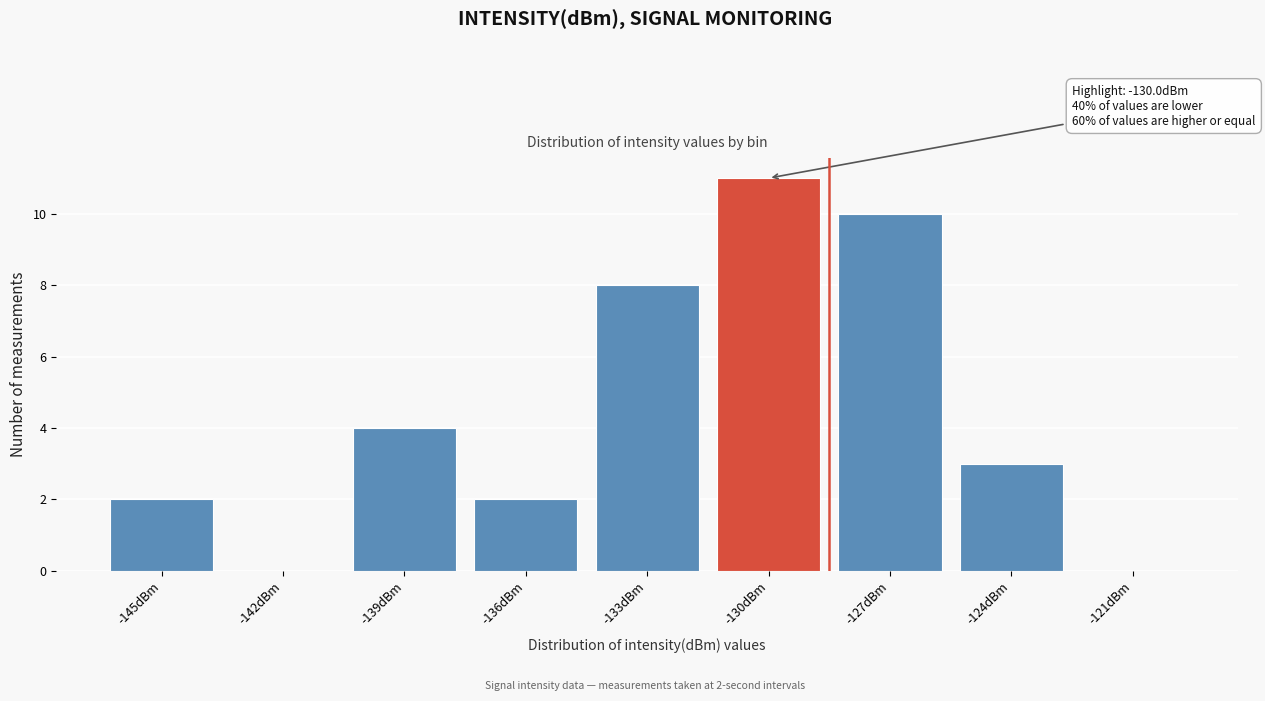

Reading right to left, what are all the values shown in this chart?

-121dBm=0	-124dBm=3	-127dBm=10	-130dBm=11	-133dBm=8	-136dBm=2	-139dBm=4	-142dBm=0	-145dBm=2